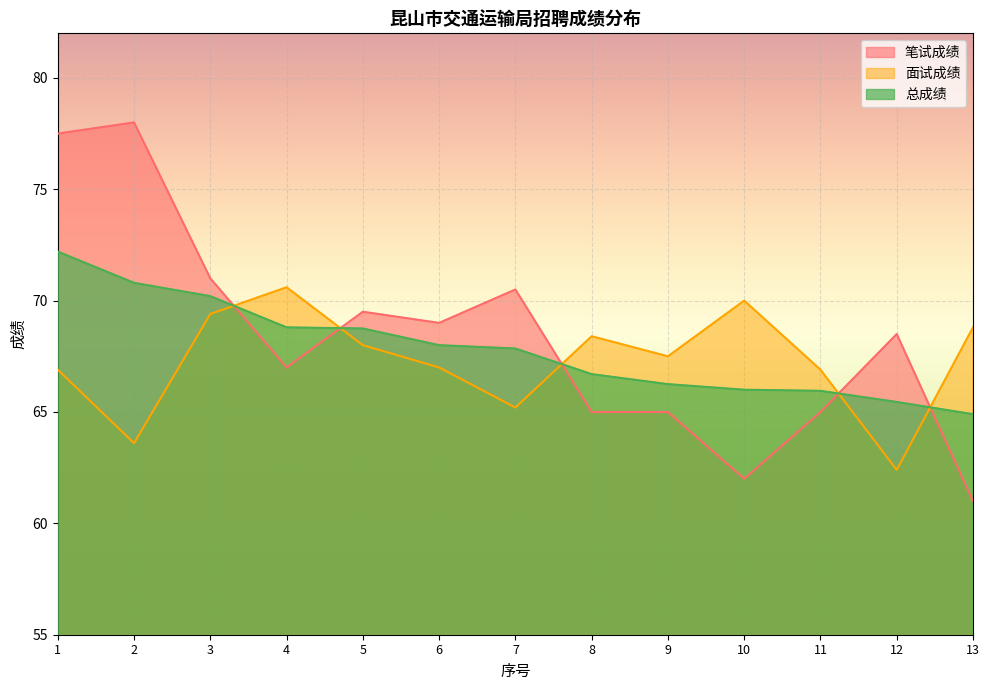

Count the number of data series in this chart.

3